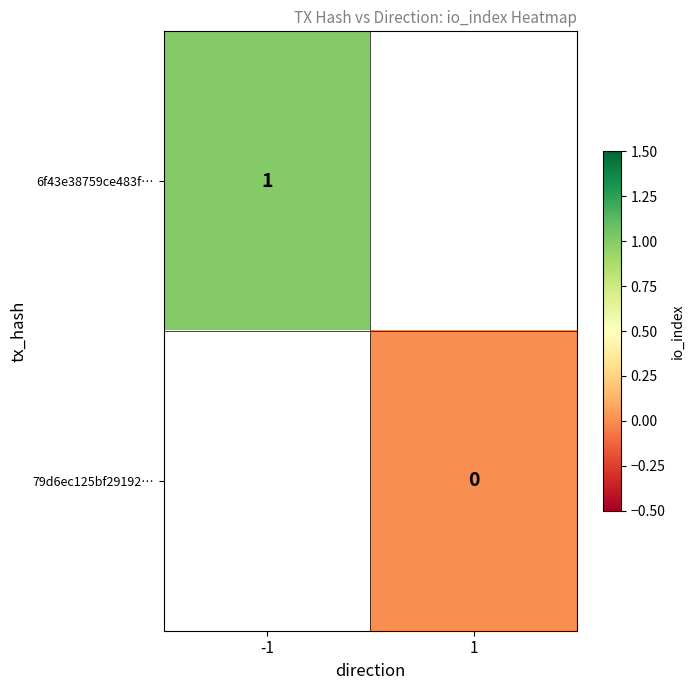

The value of 6f43e38759ce483f… at -1 is 1. True or false?

True